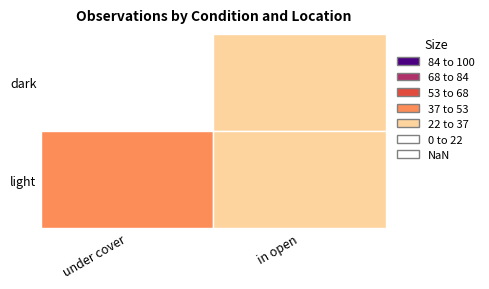

What is the average value of the dark series?

25